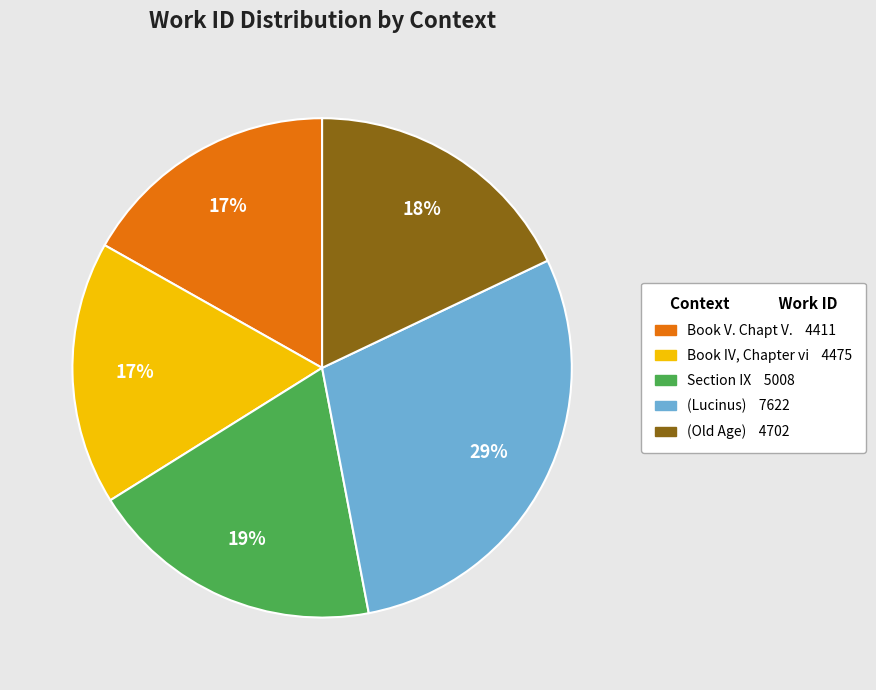

Is there a majority slice in this chart?

No